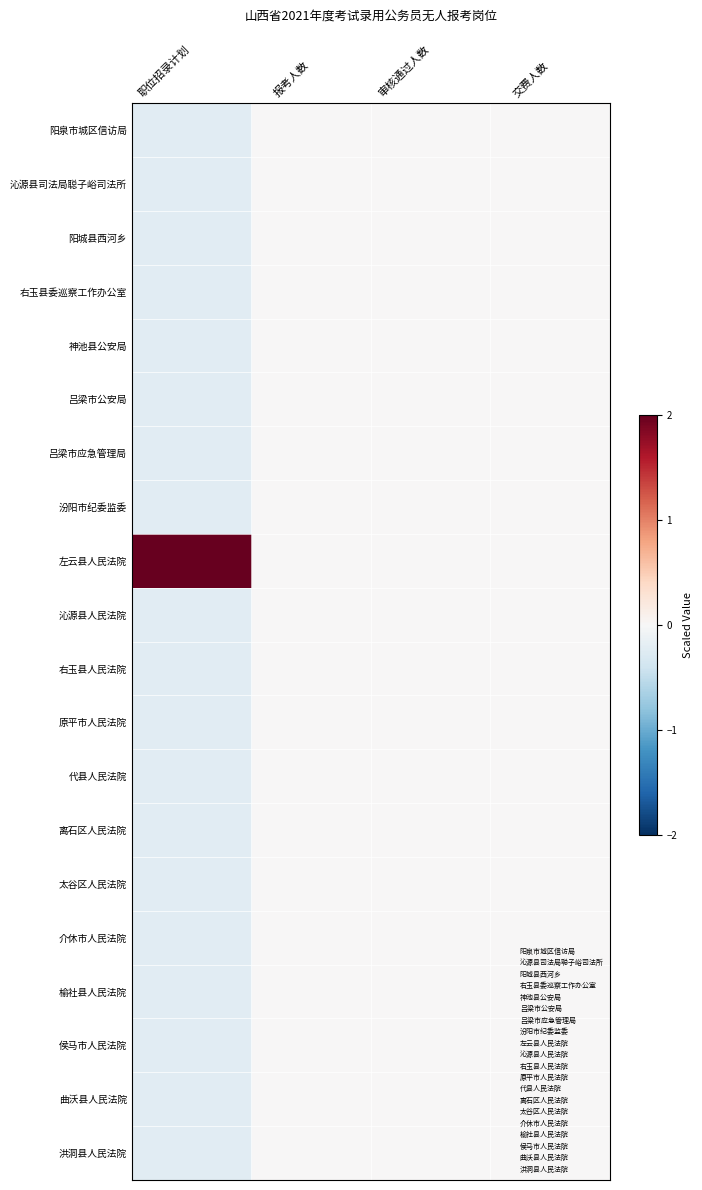

Which category has the highest value across all series?

职位招录计划